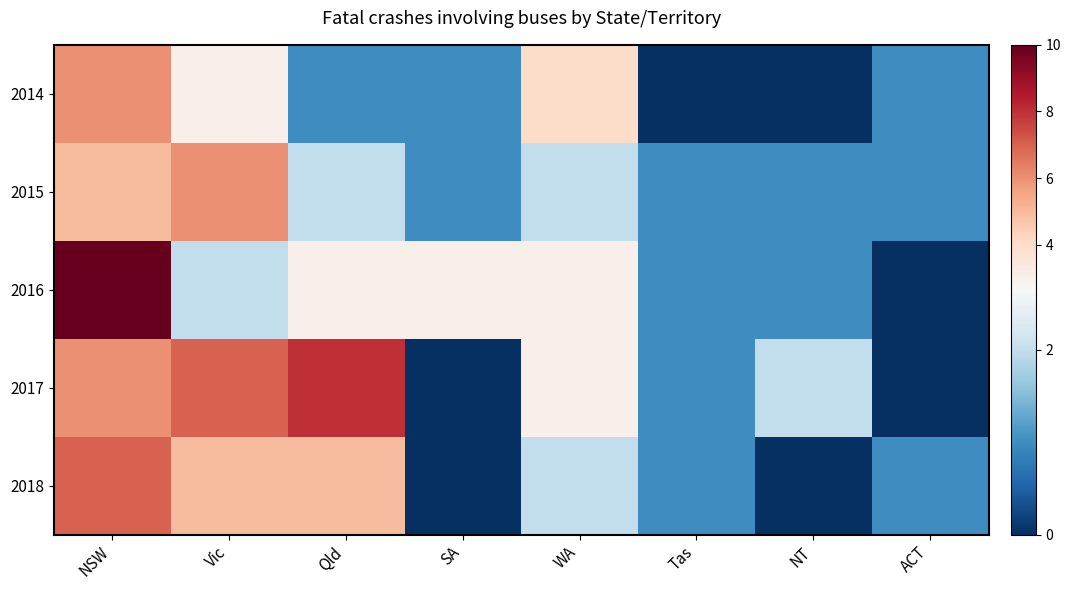

Reading right to left, transcribe all the data shown in this chart.

2014: ACT=1	NT=0	Tas=0	WA=4	SA=1	Qld=1	Vic=3	NSW=6
2015: ACT=1	NT=1	Tas=1	WA=2	SA=1	Qld=2	Vic=6	NSW=5
2016: ACT=0	NT=1	Tas=1	WA=3	SA=3	Qld=3	Vic=2	NSW=10
2017: ACT=0	NT=2	Tas=1	WA=3	SA=0	Qld=8	Vic=7	NSW=6
2018: ACT=1	NT=0	Tas=1	WA=2	SA=0	Qld=5	Vic=5	NSW=7